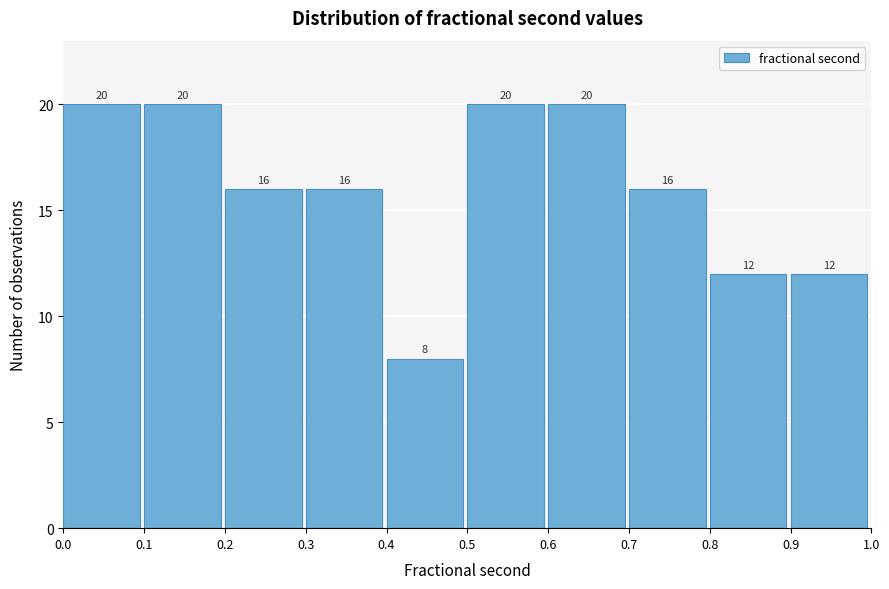

Reading left to right, transcribe this chart: for each bar, give the range it covers on the x-axis and its height.

0.0 to 0.1: 20
0.1 to 0.2: 20
0.2 to 0.3: 16
0.3 to 0.4: 16
0.4 to 0.5: 8
0.5 to 0.6: 20
0.6 to 0.7: 20
0.7 to 0.8: 16
0.8 to 0.9: 12
0.9 to 1.0: 12